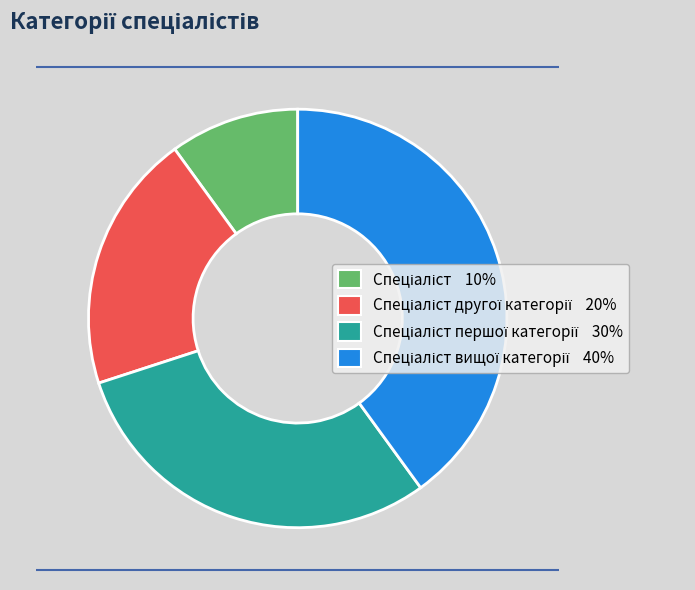

Does any single category account for the majority?

No